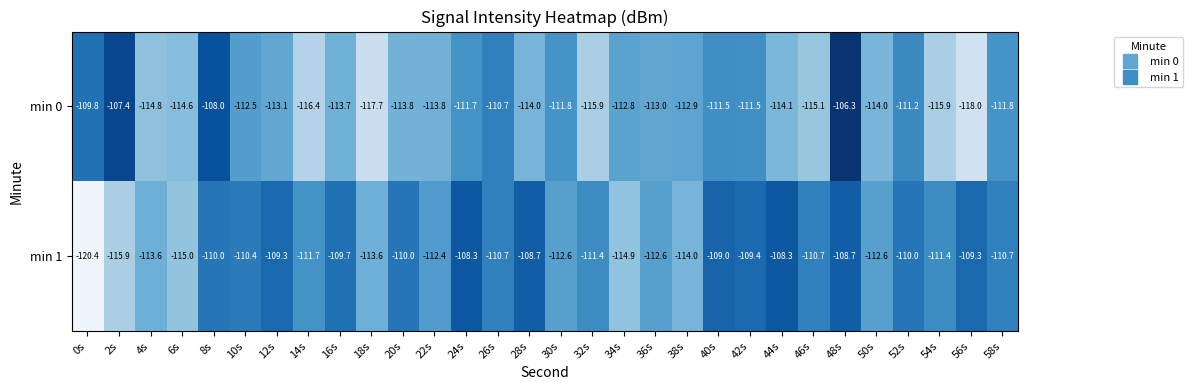

Which category has the lowest value in the min 1 series?

0s